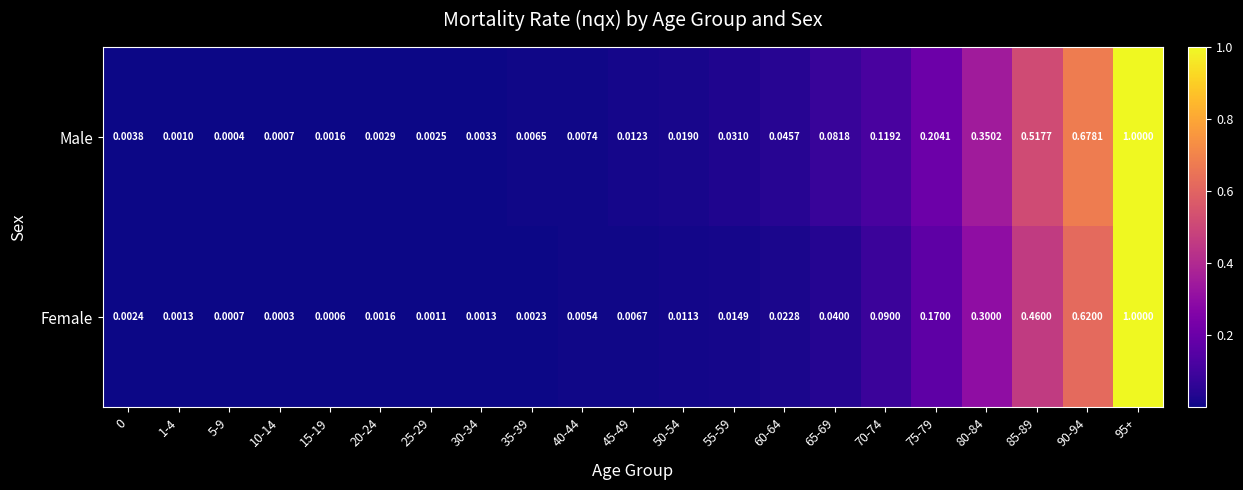

Between 10-14 and 30-34, which series saw the biggest shift?

Male